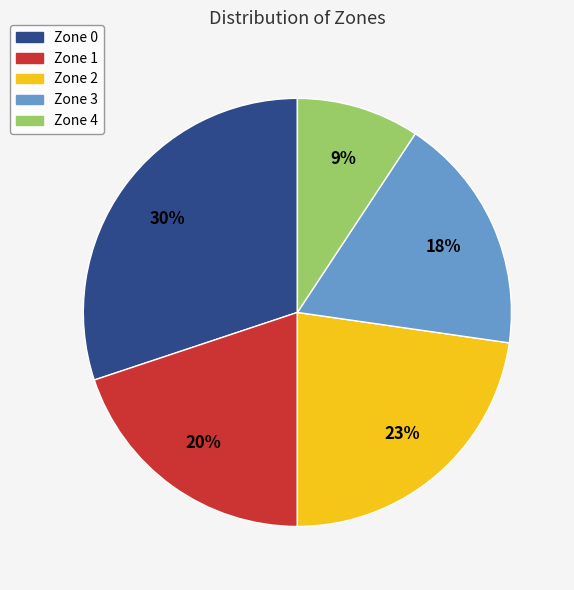

To the nearest percent, what is the average slice percentage?

20%